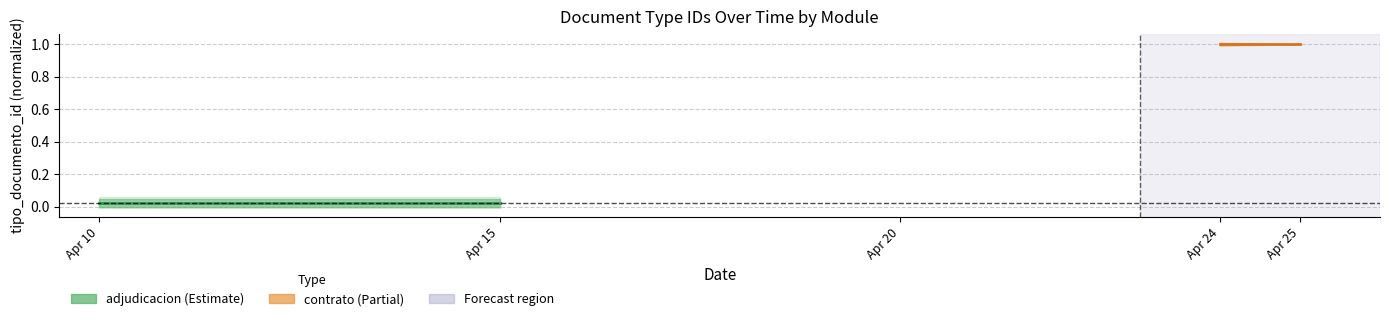

Rank the series at Apr 15 from lowest to highest value.

adjudicacion, contrato